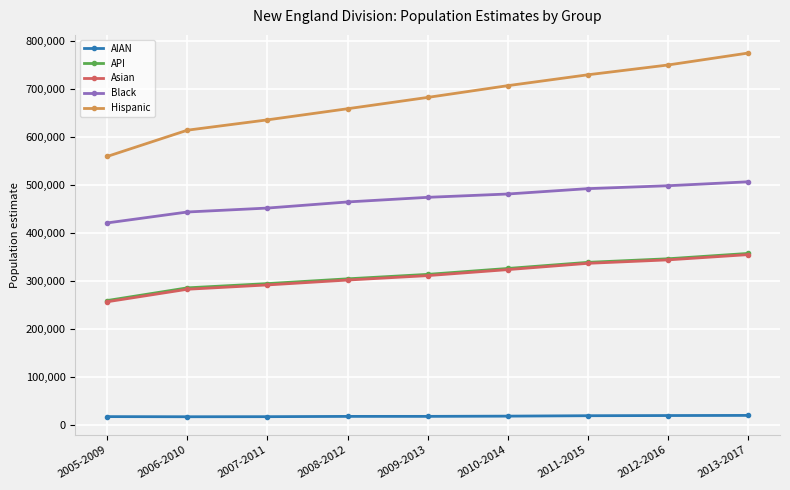

Is it true that API equals 482947 at 2009-2013?

False